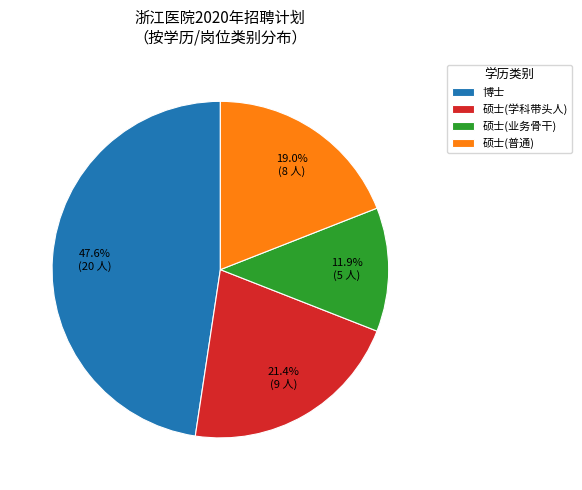

Does 硕士(业务骨干) account for over 50% of the chart?

No